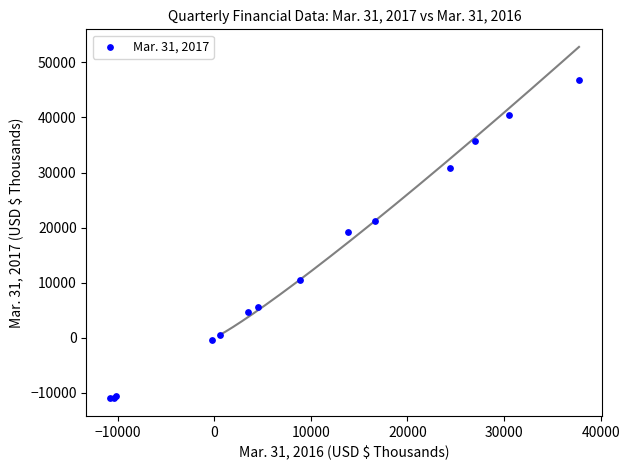

What Y value in the scatter plot is closest to 17854?

19155